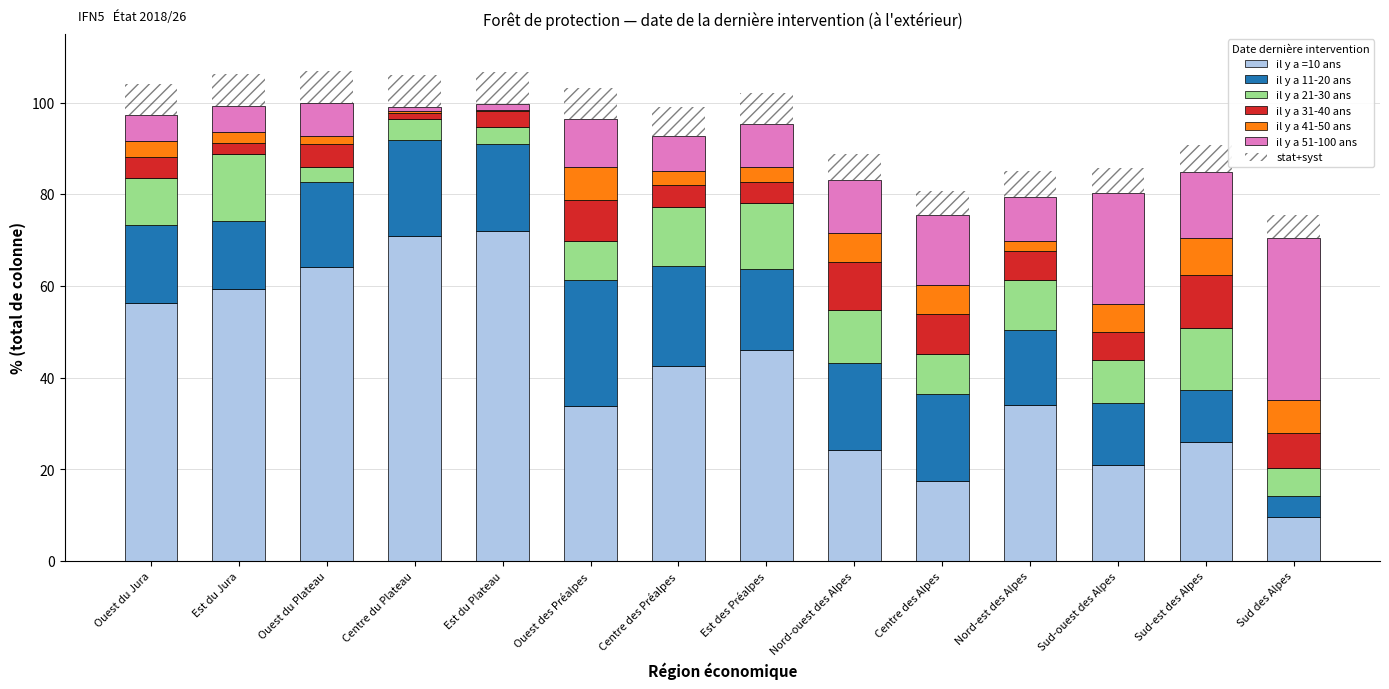

What is the maximum value for il y a =10 ans?

71.9